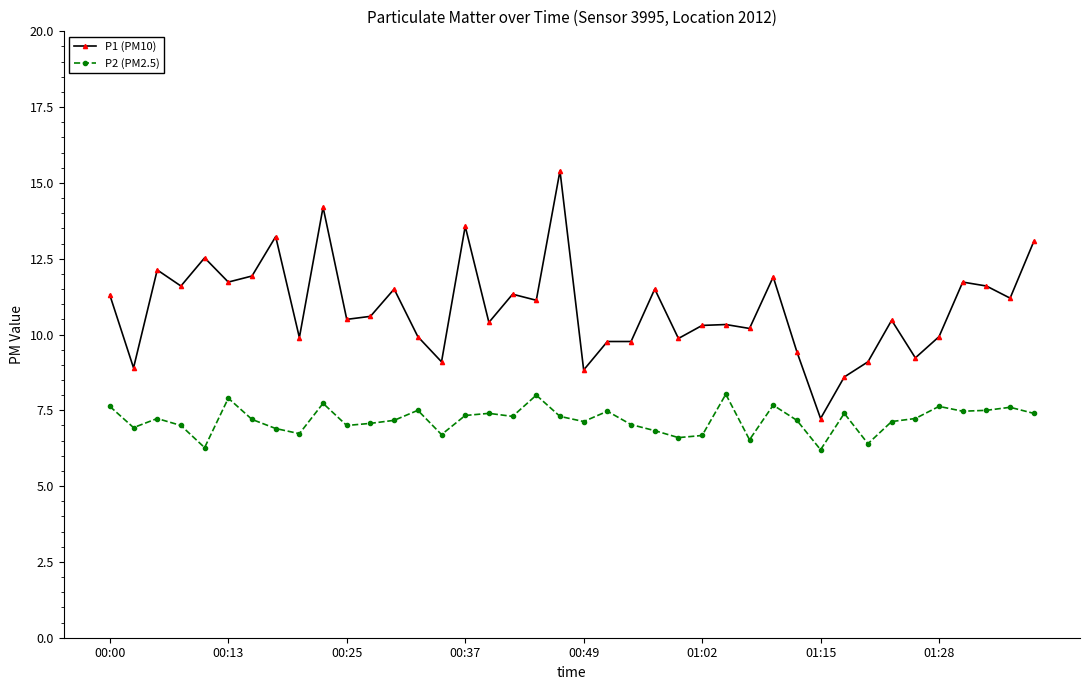

What is the difference between the maximum and second lowest values in the P1 (PM10) series?

6.8